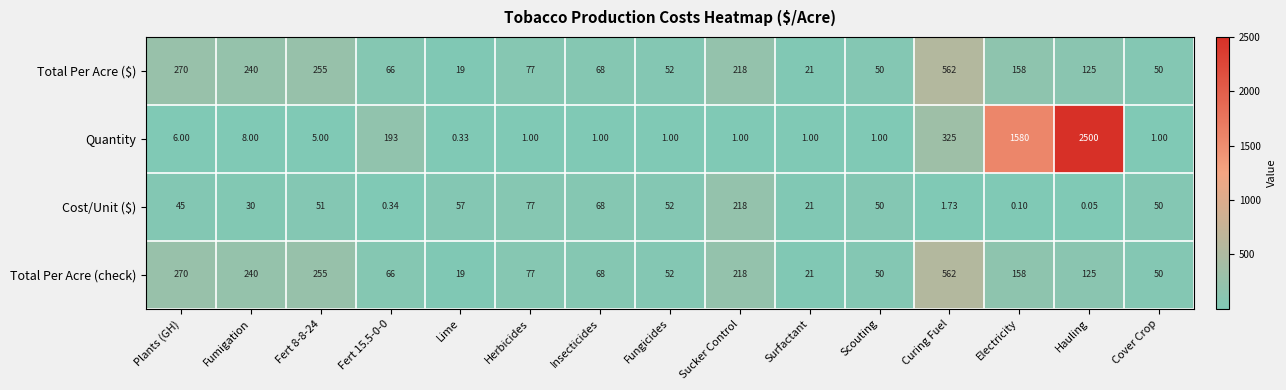

Is the value of Quantity at Curing Fuel greater than the value of Total Per Acre ($) at Herbicides?

Yes